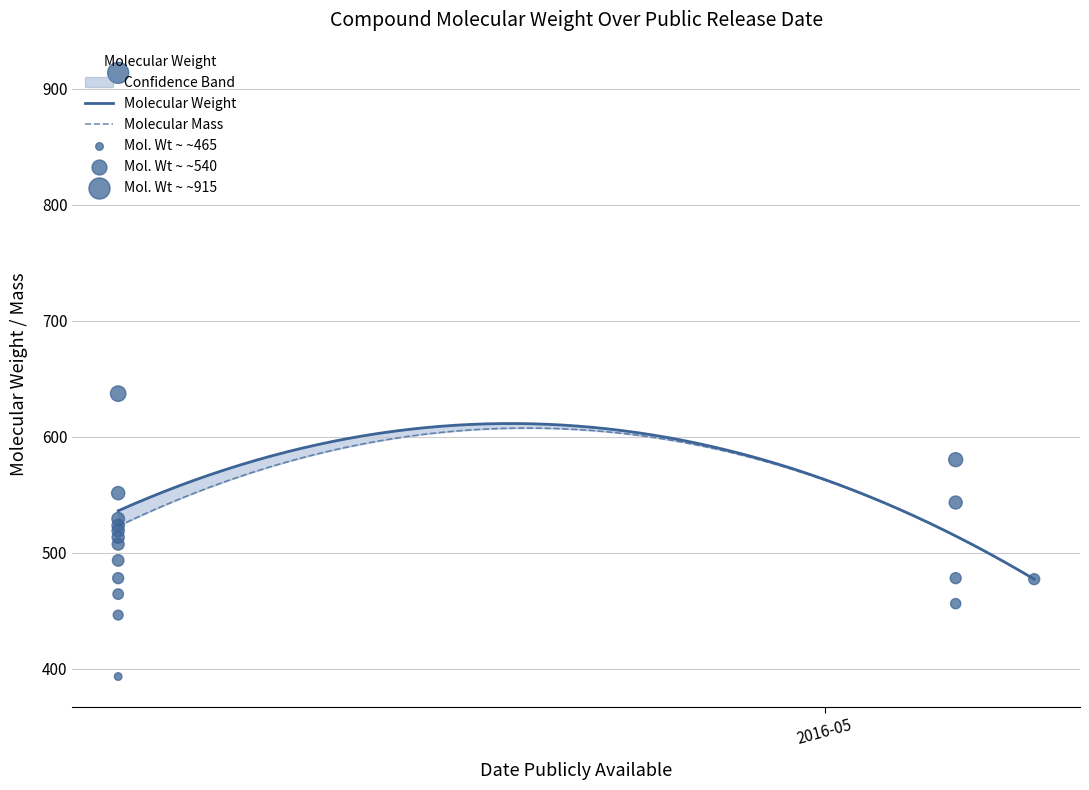

Which series has the largest total across all categories?

Molecular Weight